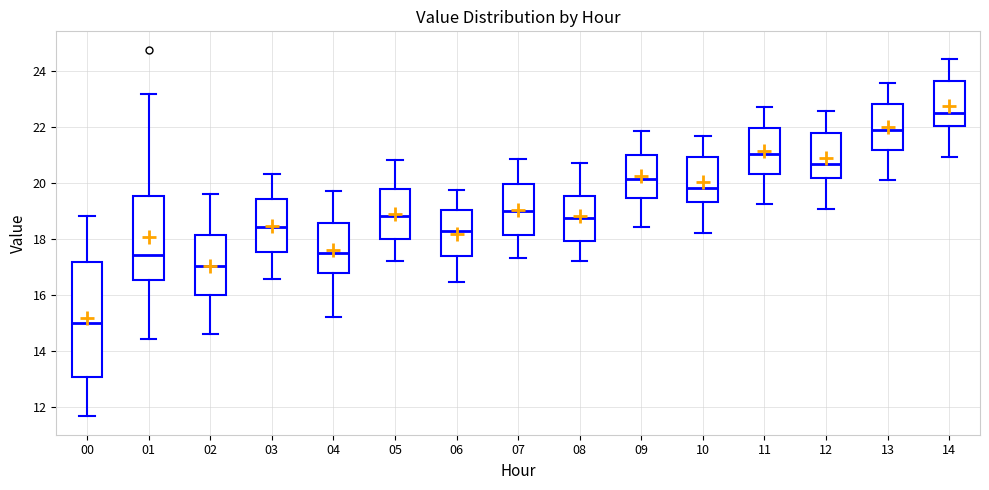

Which box has the lowest median line?

00